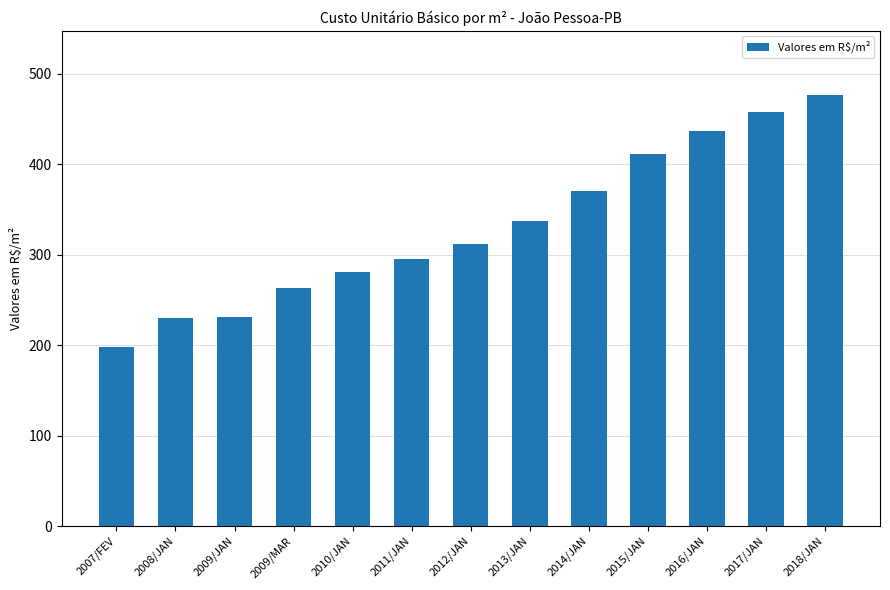

Which label corresponds to the smallest value in the chart?

2007/FEV